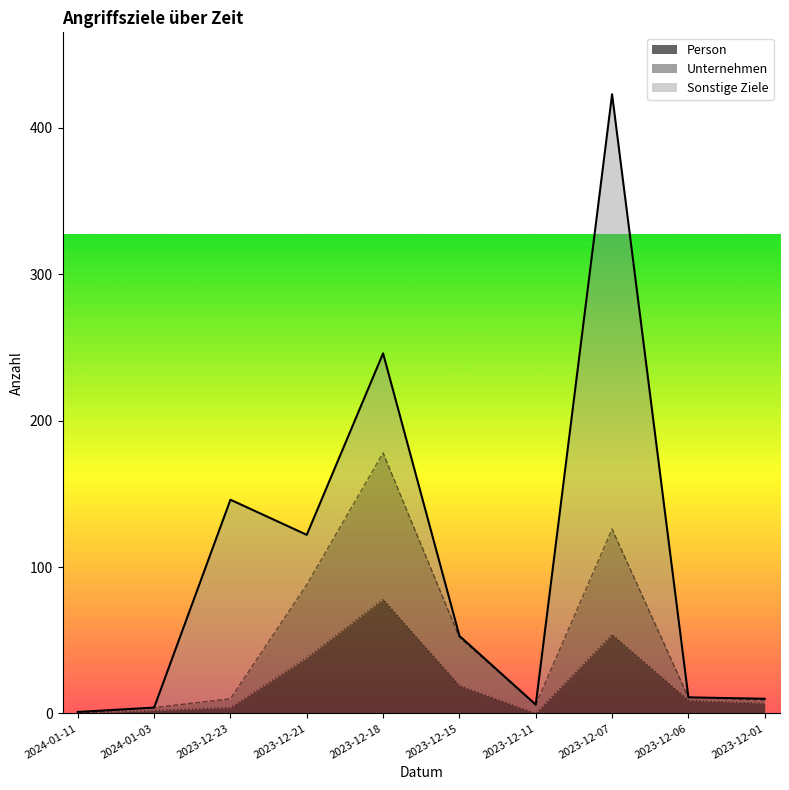

True or false: Unternehmen and Person intersect in this chart.

False